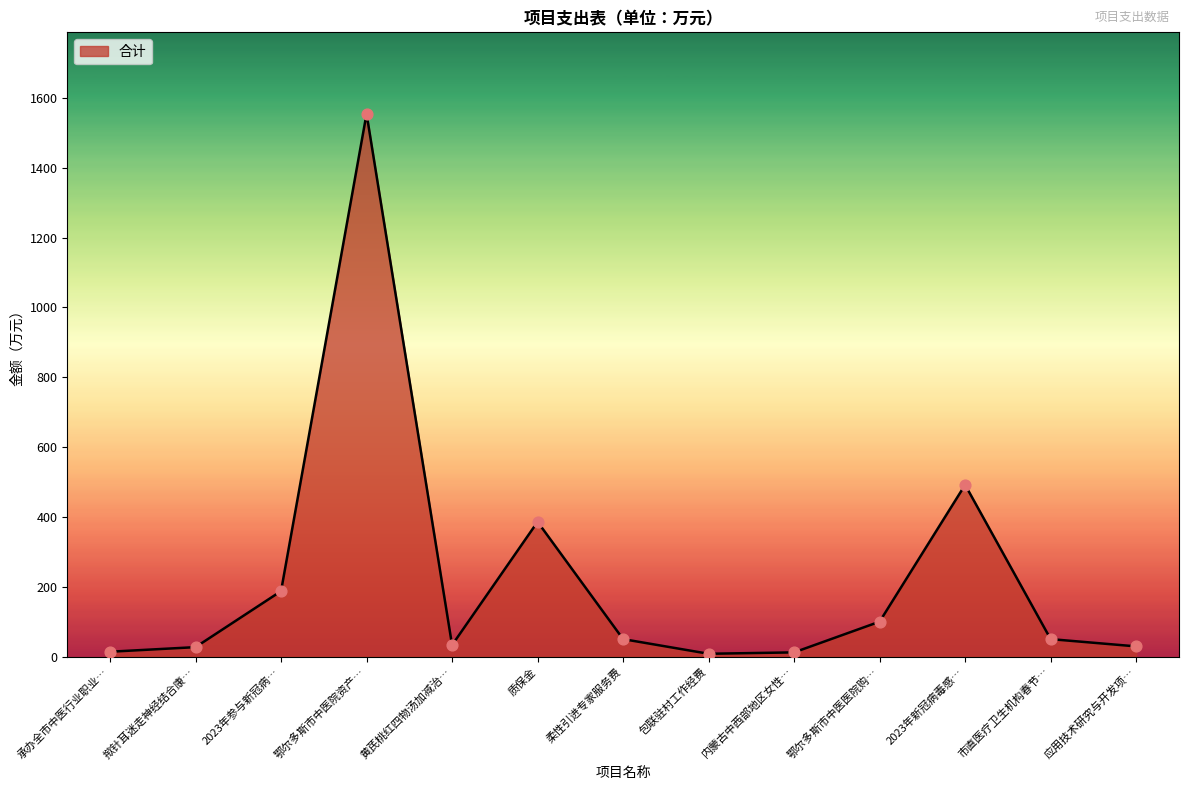

Which has a higher value, 市直医疗卫生机构春节… or 2023年参与新冠病…?

2023年参与新冠病…